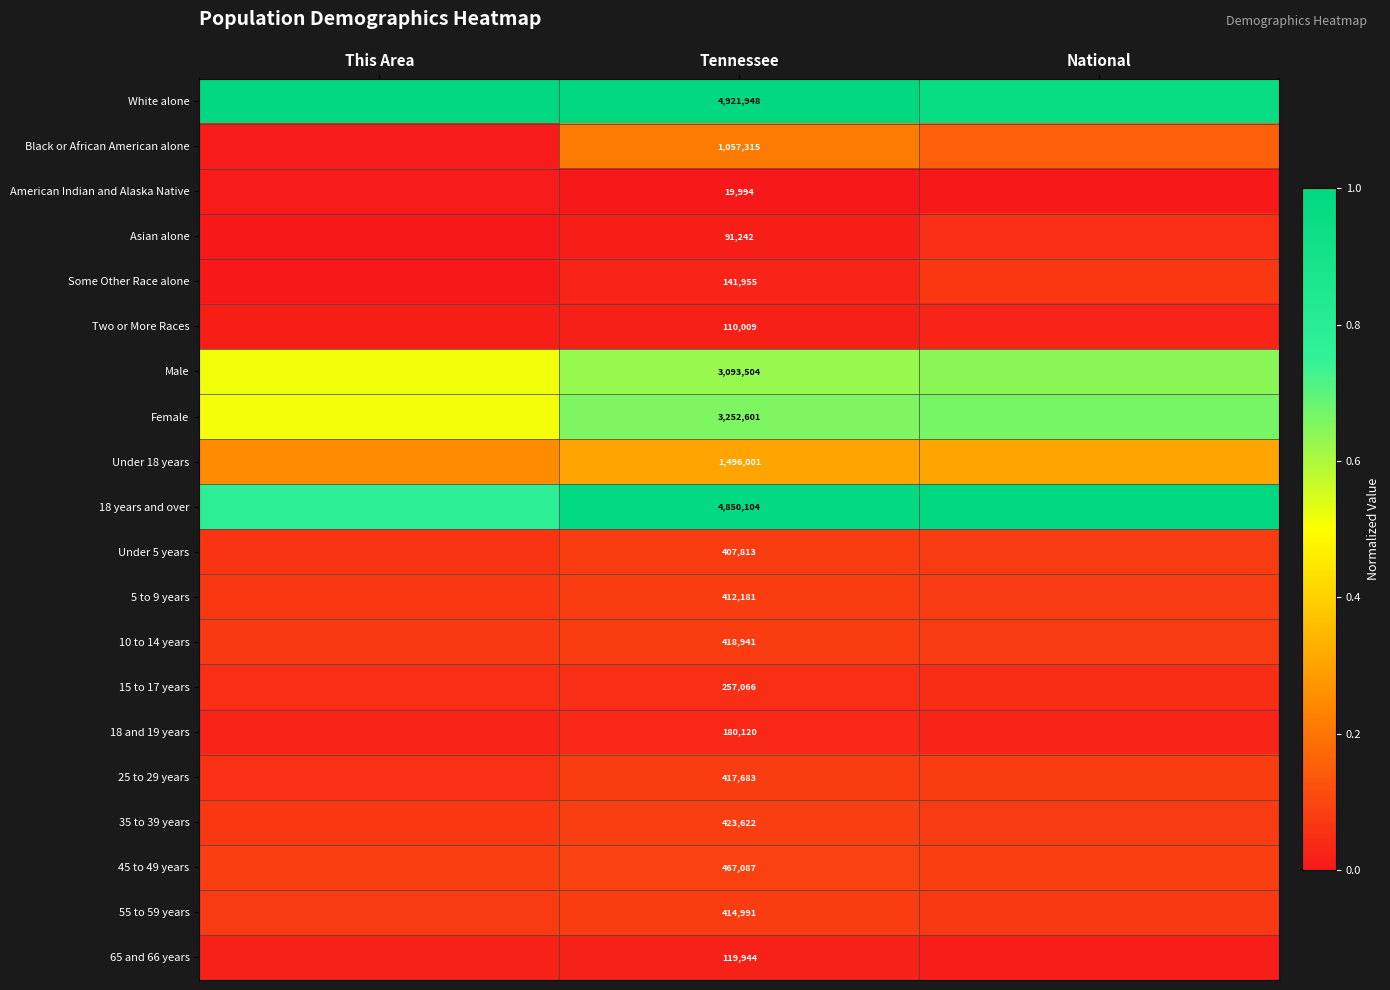

What is the total value across all series at Tennessee?

22554121.0